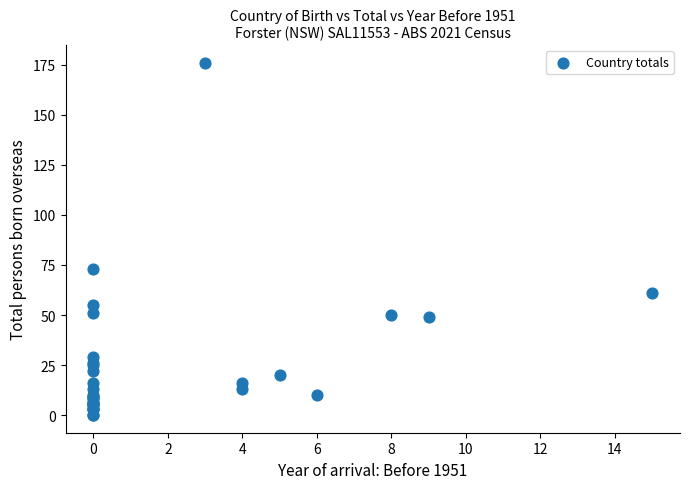

What Y value in the scatter plot is closest to 88?

73